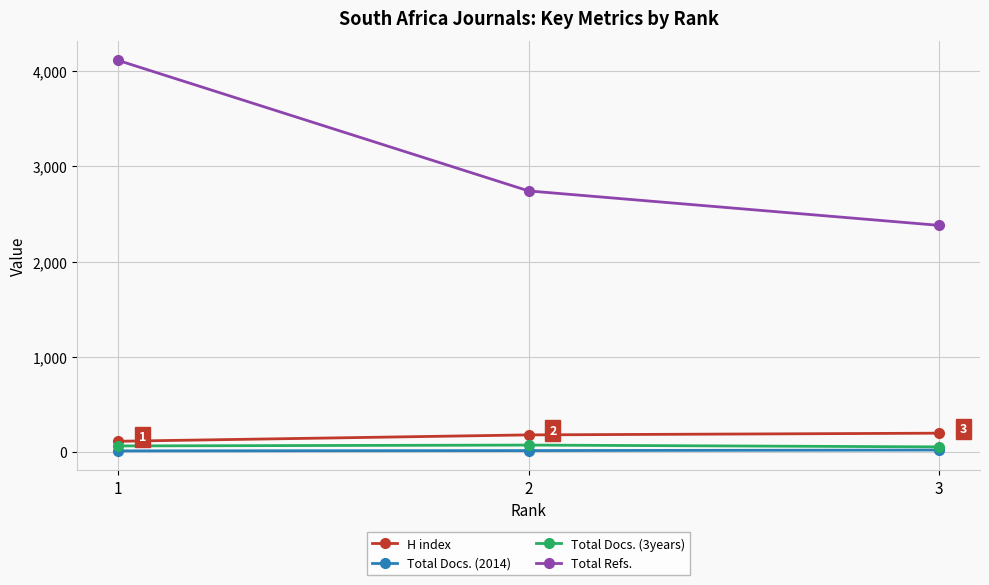

At which category does the chart reach its peak across all series?

1